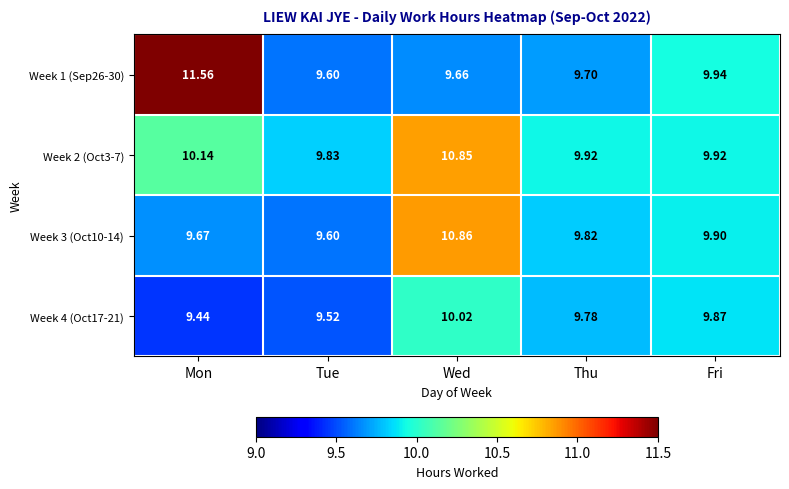

At which category is the sum across all series the highest?

Wed